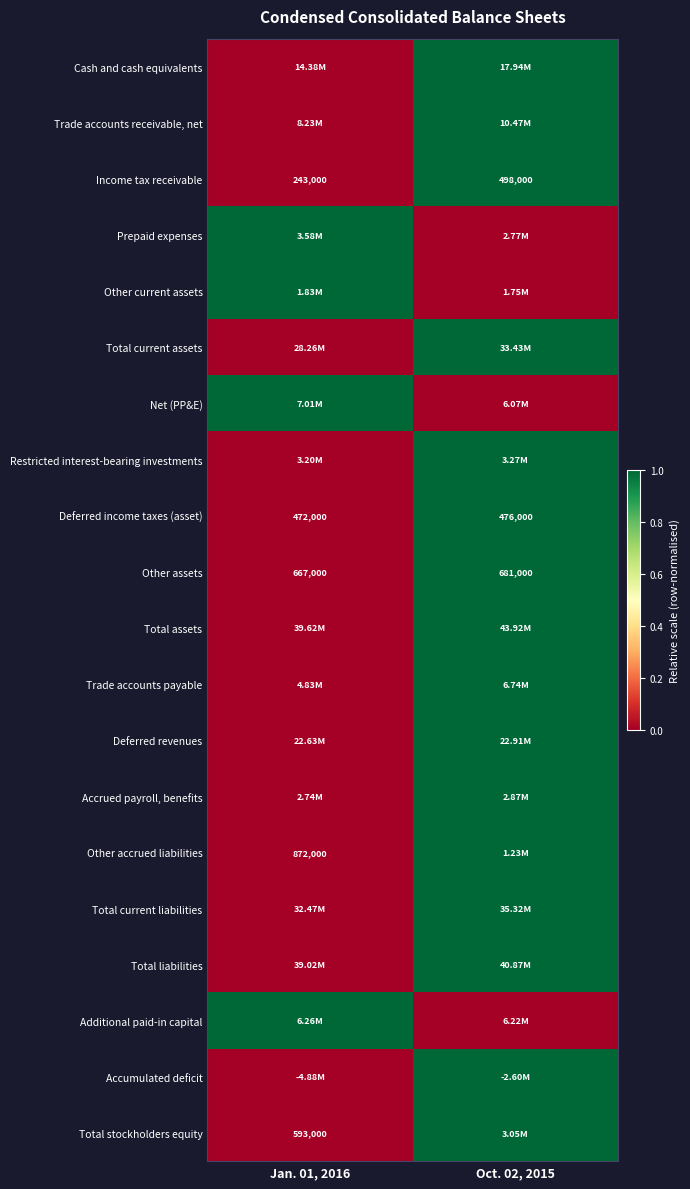

Rank the categories by Income tax receivable value from highest to lowest.

Oct. 02, 2015, Jan. 01, 2016